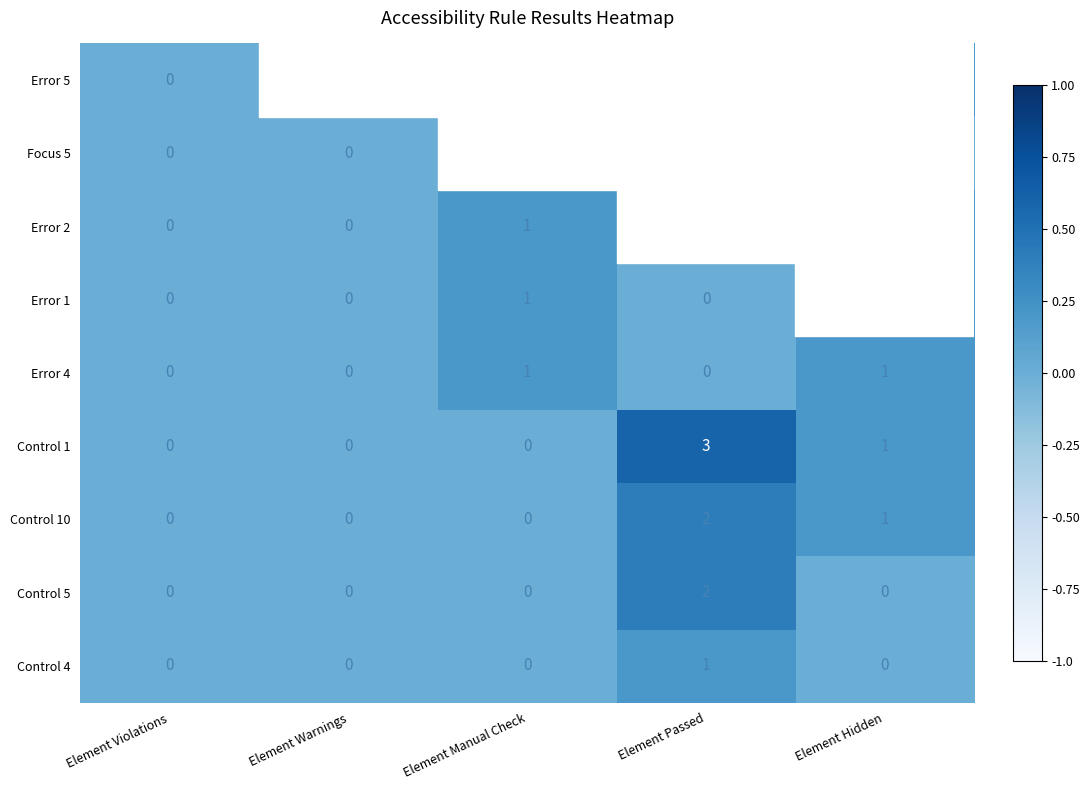

Count the Control 5 values in the range 0 to 1.

4